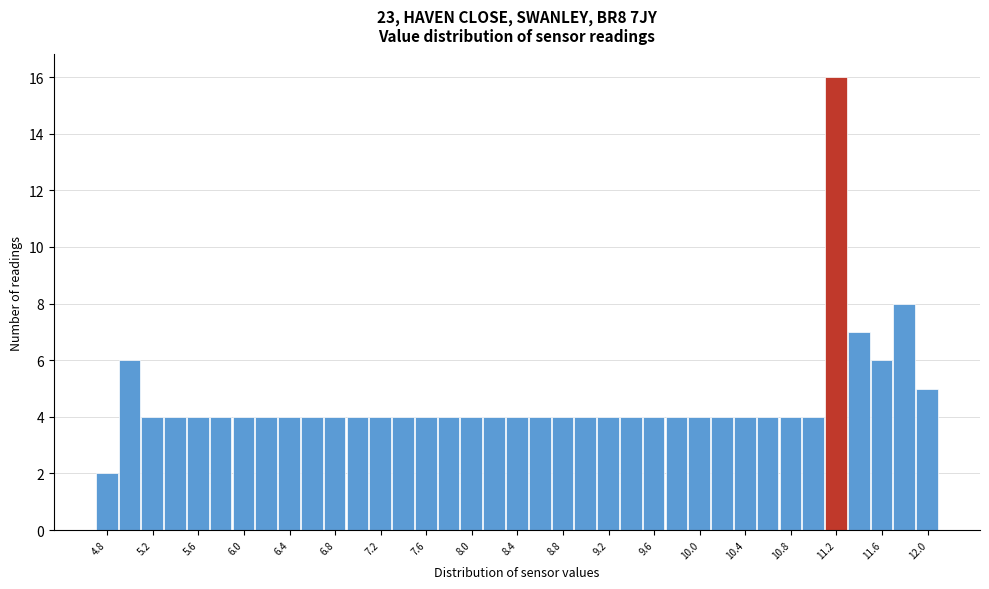

Which range on the x-axis has the tallest bar?

11.1 to 11.3